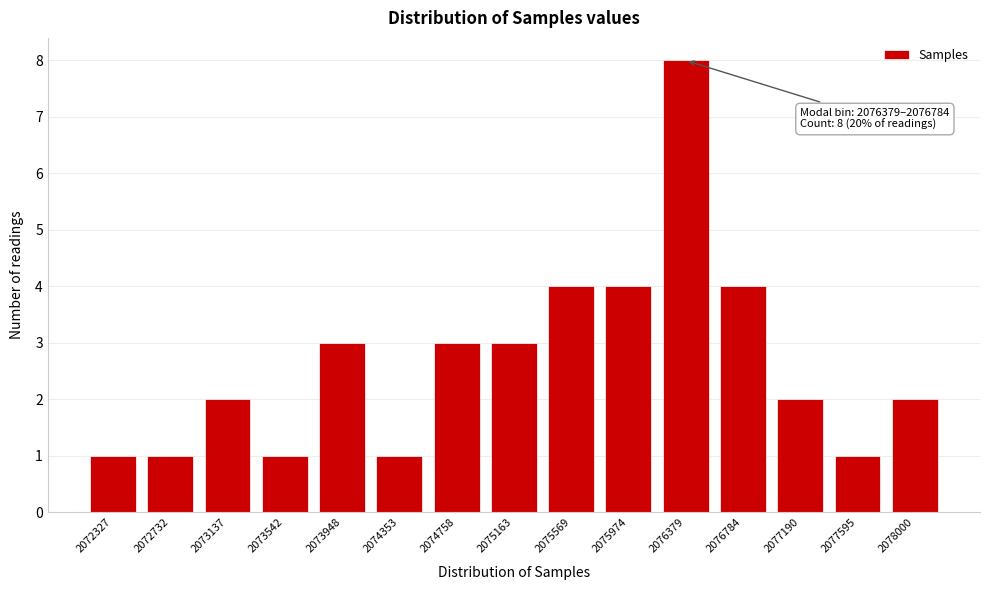

Reading left to right, extract all data points from this chart.

1	1	2	1	3	1	3	3	4	4	8	4	2	1	2